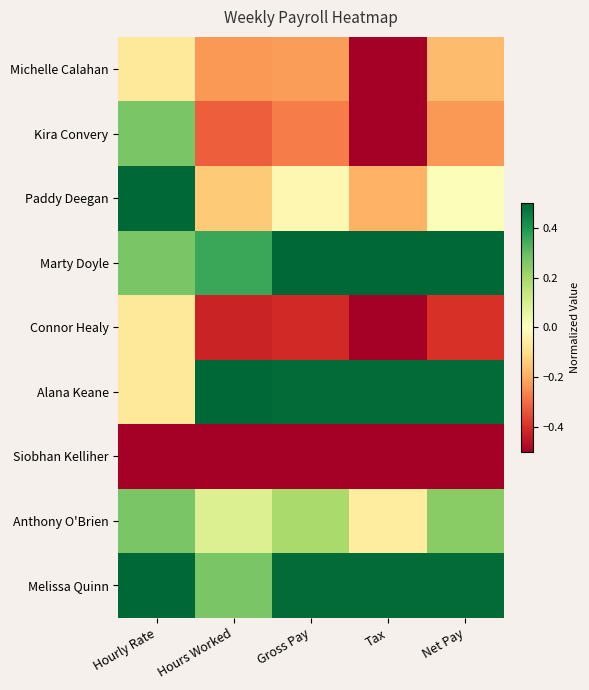

Reading left to right, list all the values displayed in this chart.

Michelle Calahan: Hourly Rate=-0.1	Hours Worked=-0.2	Gross Pay=-0.2	Tax=-0.5	Net Pay=-0.2
Kira Convery: Hourly Rate=0.3	Hours Worked=-0.3	Gross Pay=-0.3	Tax=-0.5	Net Pay=-0.2
Paddy Deegan: Hourly Rate=0.5	Hours Worked=-0.1	Gross Pay=-0.0	Tax=-0.2	Net Pay=0.0
Marty Doyle: Hourly Rate=0.3	Hours Worked=0.4	Gross Pay=0.5	Tax=0.5	Net Pay=0.5
Connor Healy: Hourly Rate=-0.1	Hours Worked=-0.4	Gross Pay=-0.4	Tax=-0.5	Net Pay=-0.4
Alana Keane: Hourly Rate=-0.1	Hours Worked=0.5	Gross Pay=0.5	Tax=0.5	Net Pay=0.5
Siobhan Kelliher: Hourly Rate=-0.5	Hours Worked=-0.5	Gross Pay=-0.5	Tax=-0.5	Net Pay=-0.5
Anthony O'Brien: Hourly Rate=0.3	Hours Worked=0.1	Gross Pay=0.2	Tax=-0.1	Net Pay=0.2
Melissa Quinn: Hourly Rate=0.5	Hours Worked=0.3	Gross Pay=0.5	Tax=0.5	Net Pay=0.5